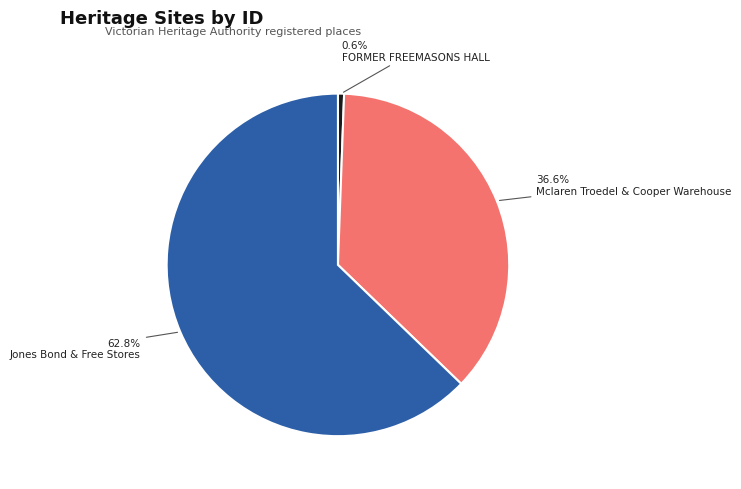

How many slices are in this pie chart?

3